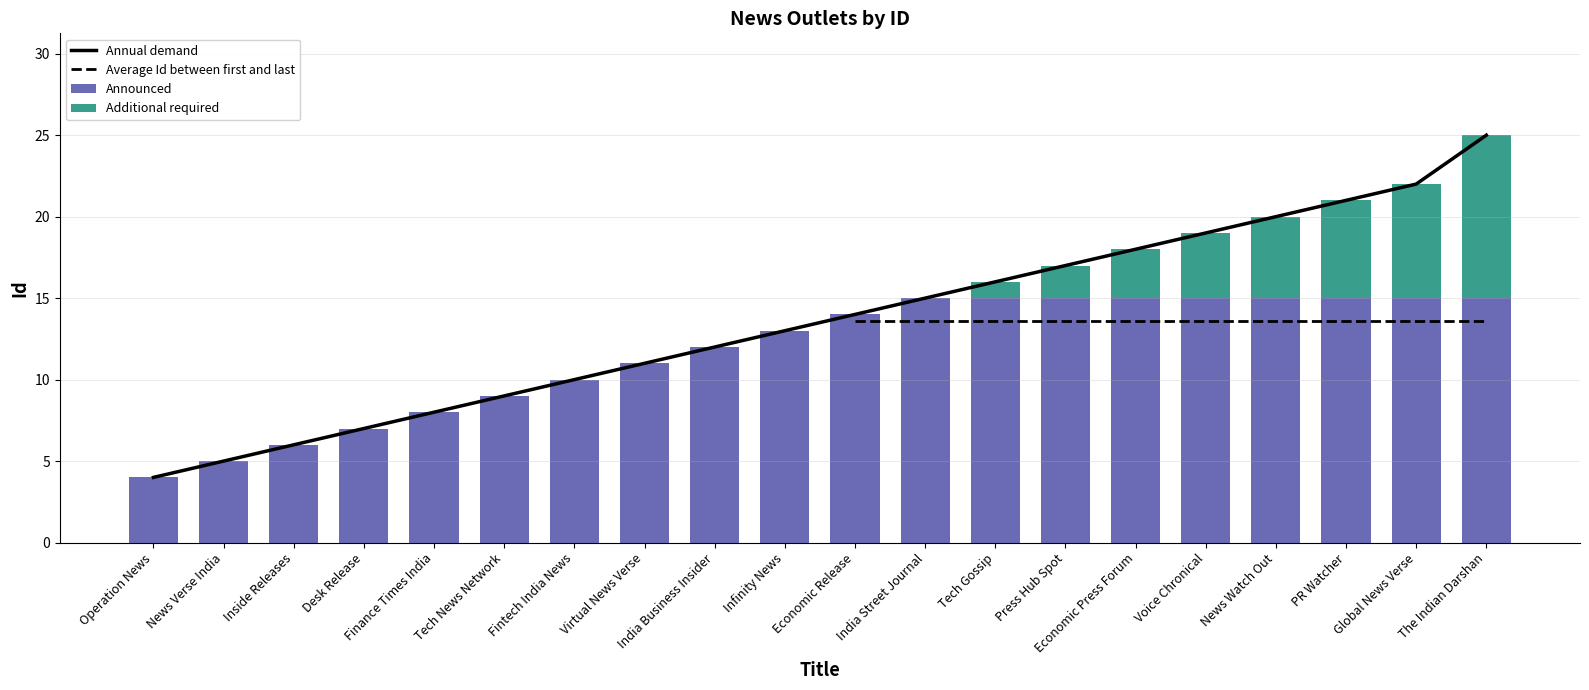

What is the change in value from Economic Release to Voice Chronical?

+5